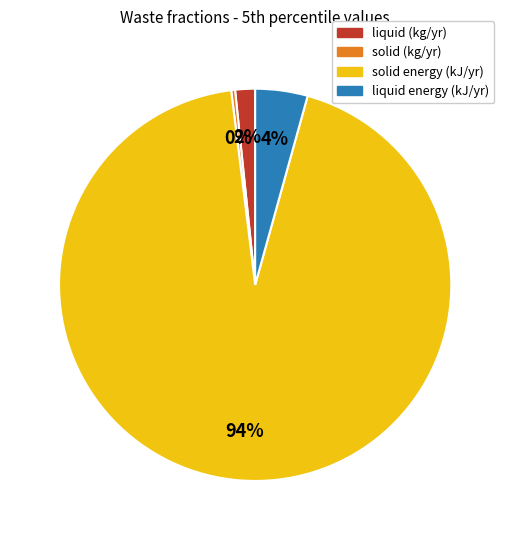

Rank the categories by value from highest to lowest.

solid energy (kJ/yr), liquid energy (kJ/yr), liquid (kg/yr), solid (kg/yr)